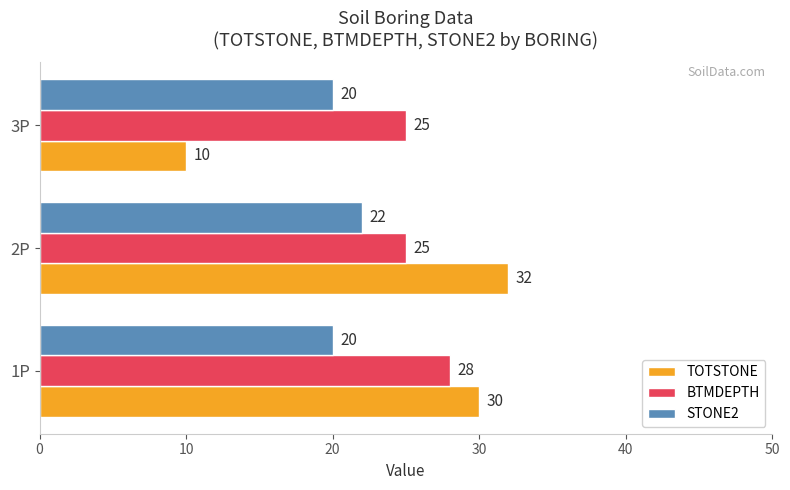

Rank the categories by TOTSTONE value from lowest to highest.

3P, 1P, 2P